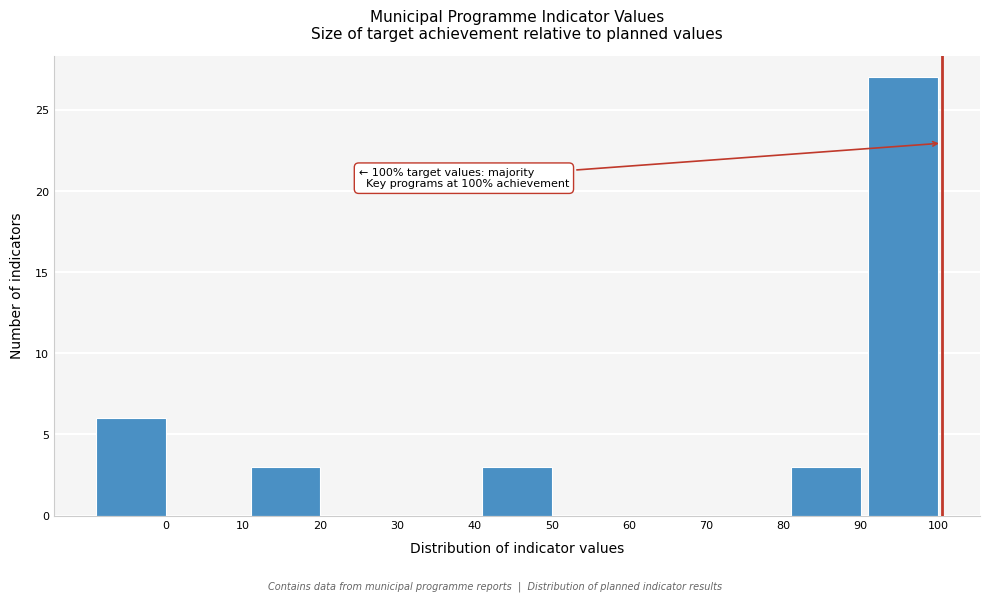

Reading left to right, transcribe all the data shown in this chart.

0=6	10=0	20=3	30=0	40=0	50=3	60=0	70=0	80=0	90=3	100=27